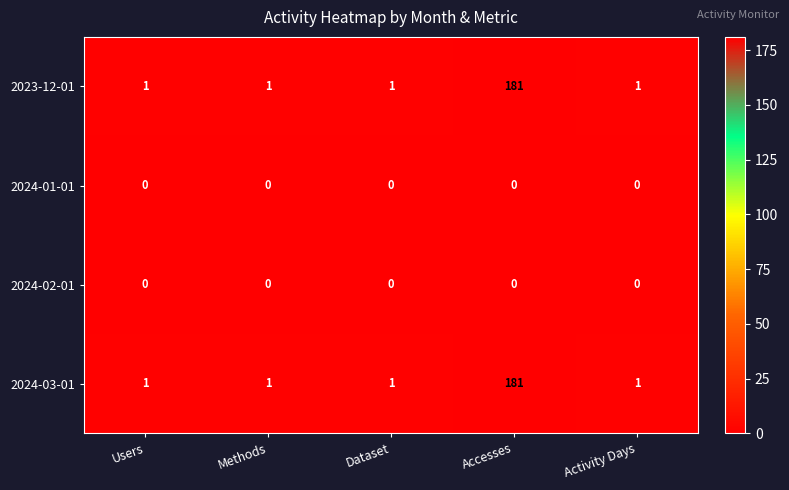

Is it true that 2023-12-01 equals 1 at Dataset?

True